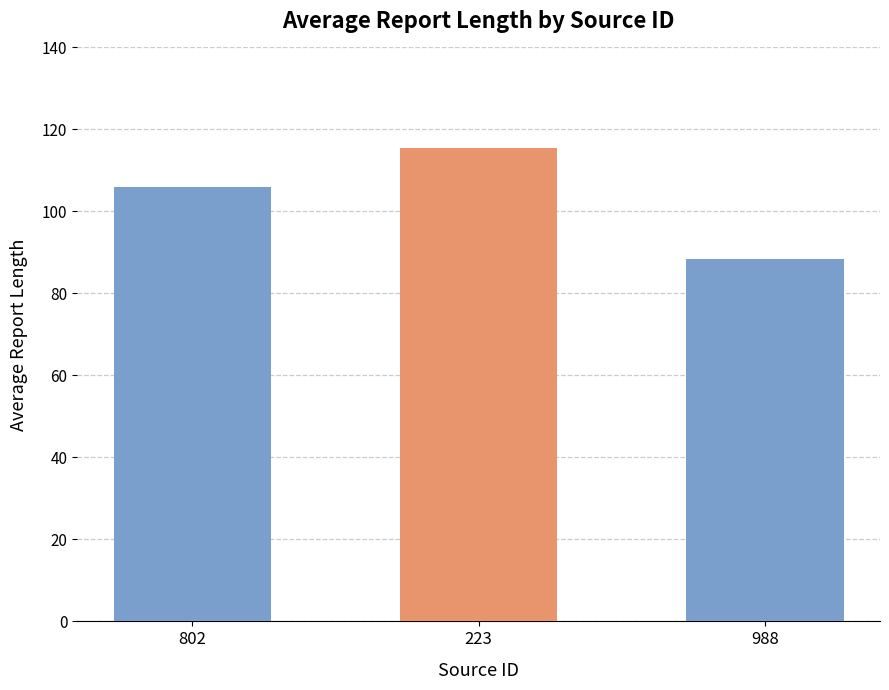

Read the value at 988.

88.3